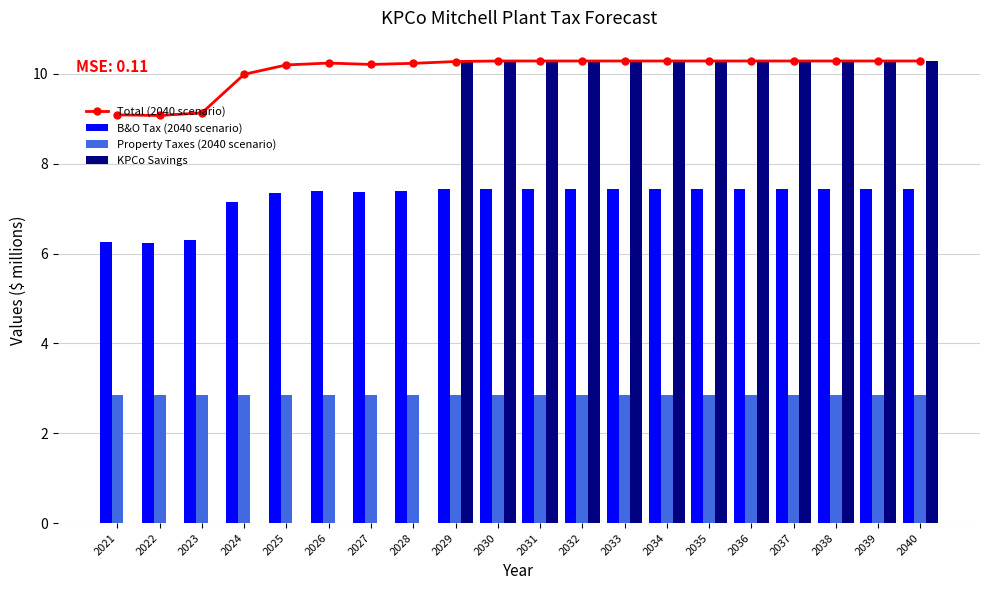

What is the greatest value displayed?

10.3